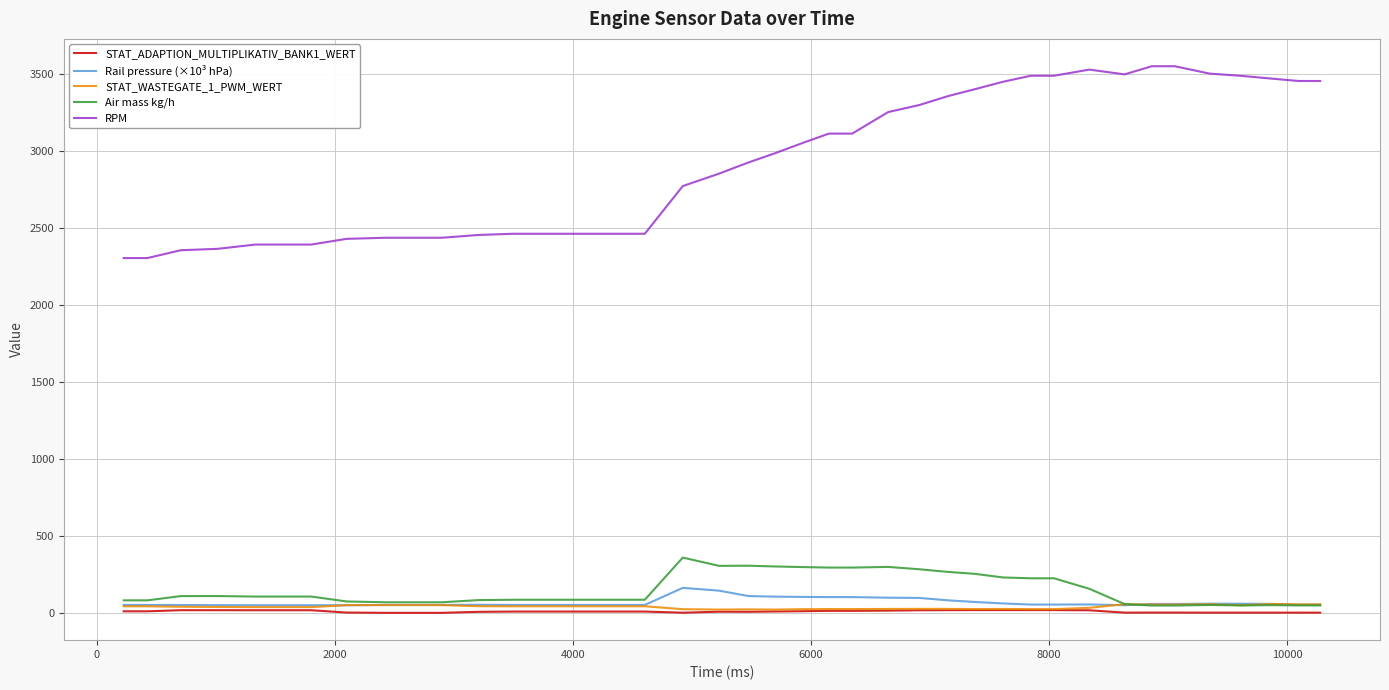

True or false: RPM and Rail pressure (×10³ hPa) cross at least once.

False